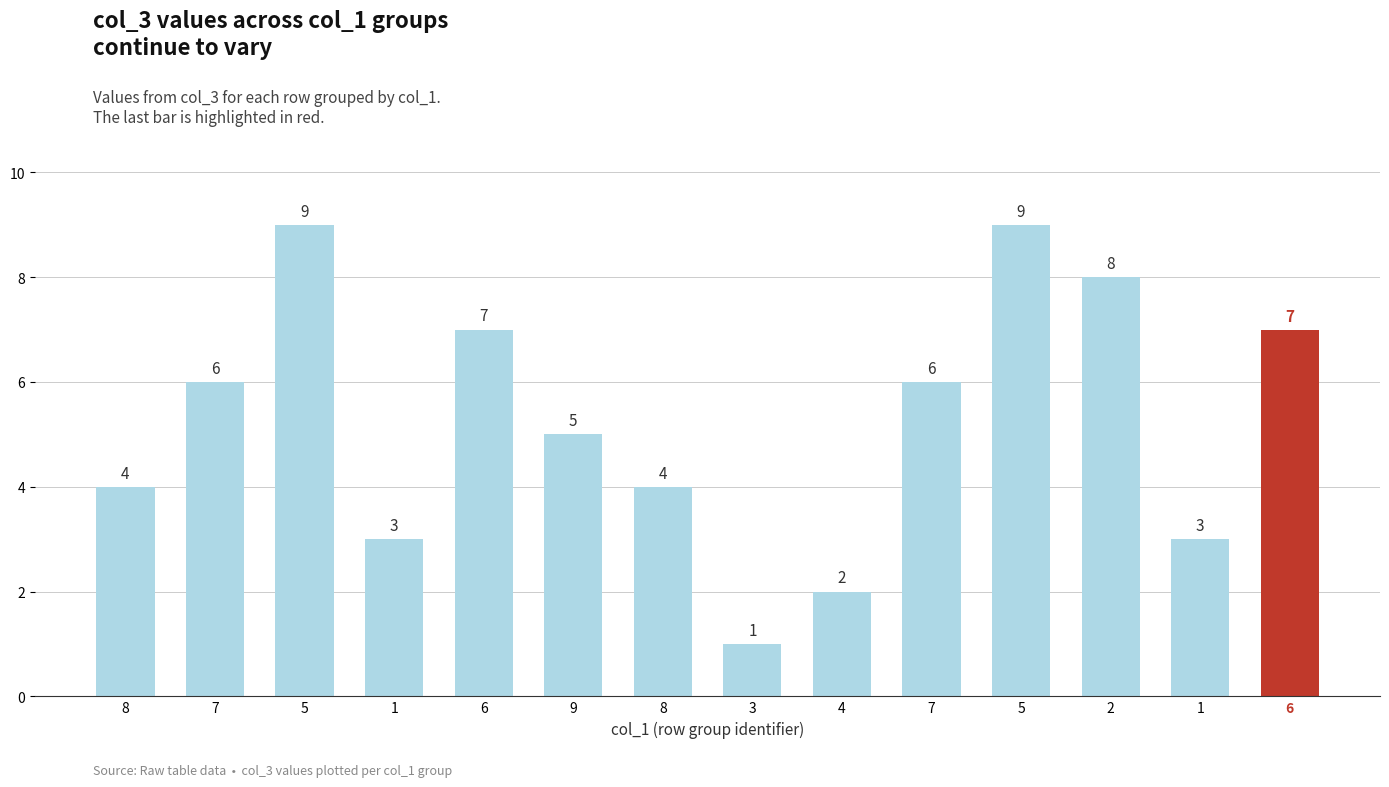

What is the average value?

5